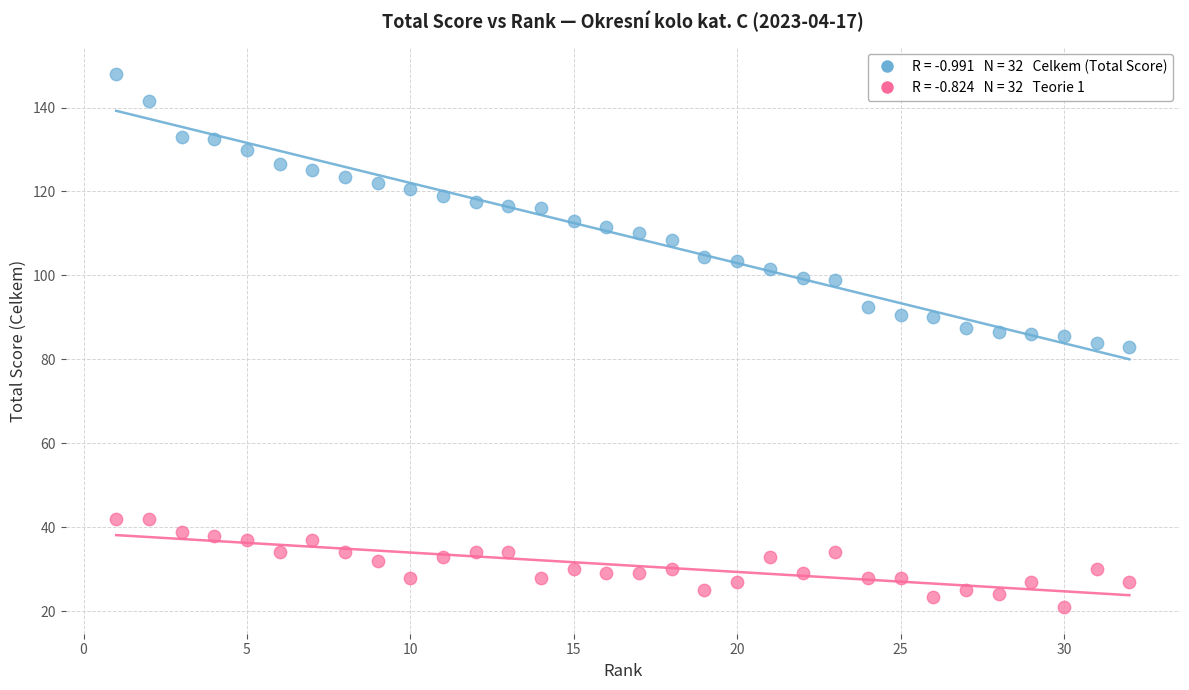

Across all data points, what is the range of X values (max minus min)?

31.0